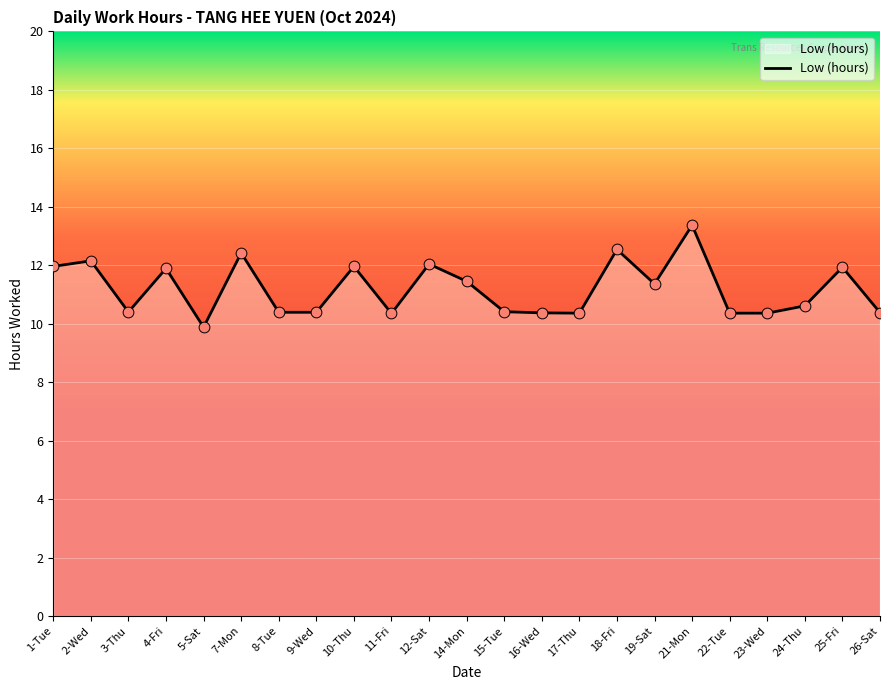

Approximately how many times larger is the value at 11-Fri compared to 26-Sat?

1.0